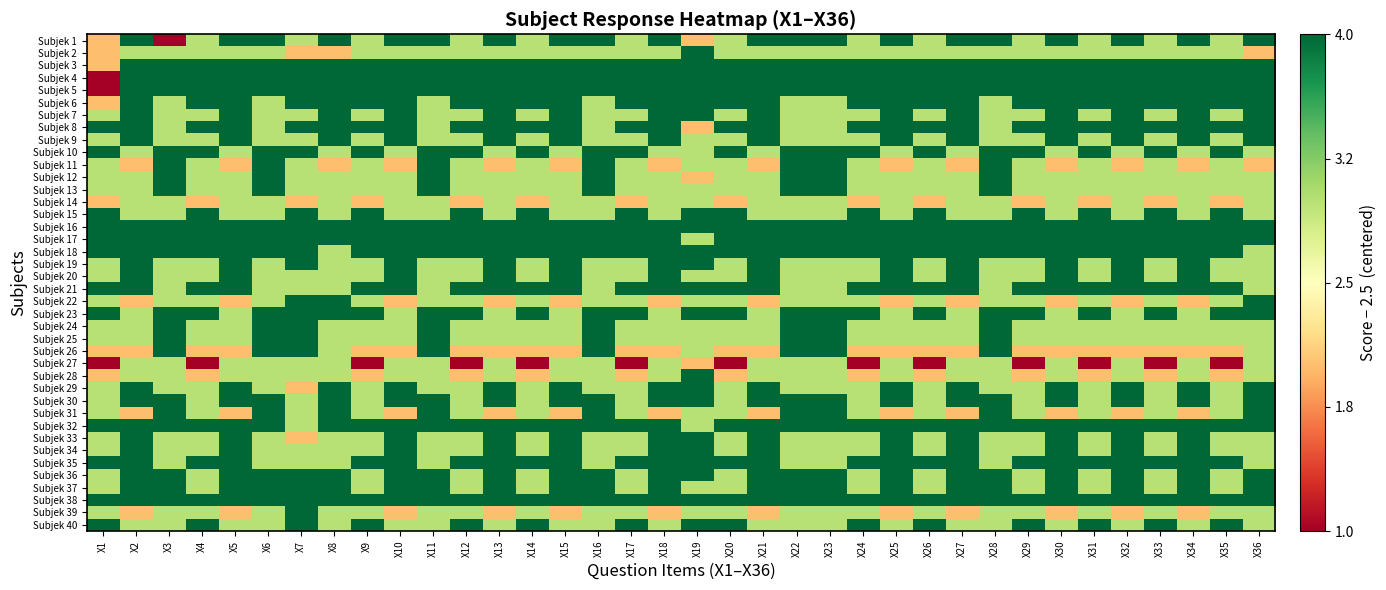

Reading right to left, list all the values displayed in this chart.

Subjek 1: X36=1.5	X35=0.5	X34=1.5	X33=0.5	X32=1.5	X31=0.5	X30=1.5	X29=0.5	X28=1.5	X27=1.5	X26=0.5	X25=1.5	X24=0.5	X23=1.5	X22=1.5	X21=1.5	X20=0.5	X19=-0.5	X18=1.5	X17=0.5	X16=1.5	X15=1.5	X14=0.5	X13=1.5	X12=0.5	X11=1.5	X10=1.5	X9=0.5	X8=1.5	X7=0.5	X6=1.5	X5=1.5	X4=0.5	X3=-1.5	X2=1.5	X1=-0.5
Subjek 2: X36=-0.5	X35=0.5	X34=0.5	X33=0.5	X32=0.5	X31=0.5	X30=0.5	X29=0.5	X28=0.5	X27=0.5	X26=0.5	X25=0.5	X24=0.5	X23=0.5	X22=0.5	X21=0.5	X20=0.5	X19=1.5	X18=0.5	X17=0.5	X16=0.5	X15=0.5	X14=0.5	X13=0.5	X12=0.5	X11=0.5	X10=0.5	X9=0.5	X8=-0.5	X7=-0.5	X6=0.5	X5=0.5	X4=0.5	X3=0.5	X2=0.5	X1=-0.5
Subjek 3: X36=1.5	X35=1.5	X34=1.5	X33=1.5	X32=1.5	X31=1.5	X30=1.5	X29=1.5	X28=1.5	X27=1.5	X26=1.5	X25=1.5	X24=1.5	X23=1.5	X22=1.5	X21=1.5	X20=1.5	X19=1.5	X18=1.5	X17=1.5	X16=1.5	X15=1.5	X14=1.5	X13=1.5	X12=1.5	X11=1.5	X10=1.5	X9=1.5	X8=1.5	X7=1.5	X6=1.5	X5=1.5	X4=1.5	X3=1.5	X2=1.5	X1=-0.5
Subjek 4: X36=1.5	X35=1.5	X34=1.5	X33=1.5	X32=1.5	X31=1.5	X30=1.5	X29=1.5	X28=1.5	X27=1.5	X26=1.5	X25=1.5	X24=1.5	X23=1.5	X22=1.5	X21=1.5	X20=1.5	X19=1.5	X18=1.5	X17=1.5	X16=1.5	X15=1.5	X14=1.5	X13=1.5	X12=1.5	X11=1.5	X10=1.5	X9=1.5	X8=1.5	X7=1.5	X6=1.5	X5=1.5	X4=1.5	X3=1.5	X2=1.5	X1=-1.5
Subjek 5: X36=1.5	X35=1.5	X34=1.5	X33=1.5	X32=1.5	X31=1.5	X30=1.5	X29=1.5	X28=1.5	X27=1.5	X26=1.5	X25=1.5	X24=1.5	X23=1.5	X22=1.5	X21=1.5	X20=1.5	X19=1.5	X18=1.5	X17=1.5	X16=1.5	X15=1.5	X14=1.5	X13=1.5	X12=1.5	X11=1.5	X10=1.5	X9=1.5	X8=1.5	X7=1.5	X6=1.5	X5=1.5	X4=1.5	X3=1.5	X2=1.5	X1=-1.5
Subjek 6: X36=1.5	X35=1.5	X34=1.5	X33=1.5	X32=1.5	X31=1.5	X30=1.5	X29=1.5	X28=0.5	X27=1.5	X26=1.5	X25=1.5	X24=1.5	X23=0.5	X22=0.5	X21=1.5	X20=1.5	X19=1.5	X18=1.5	X17=1.5	X16=0.5	X15=1.5	X14=1.5	X13=1.5	X12=1.5	X11=0.5	X10=1.5	X9=1.5	X8=1.5	X7=1.5	X6=0.5	X5=1.5	X4=1.5	X3=0.5	X2=1.5	X1=-0.5
Subjek 7: X36=1.5	X35=0.5	X34=1.5	X33=0.5	X32=1.5	X31=0.5	X30=1.5	X29=0.5	X28=0.5	X27=1.5	X26=0.5	X25=1.5	X24=0.5	X23=0.5	X22=0.5	X21=1.5	X20=0.5	X19=1.5	X18=1.5	X17=0.5	X16=0.5	X15=1.5	X14=0.5	X13=1.5	X12=0.5	X11=0.5	X10=1.5	X9=0.5	X8=1.5	X7=0.5	X6=0.5	X5=1.5	X4=0.5	X3=0.5	X2=1.5	X1=0.5
Subjek 8: X36=1.5	X35=1.5	X34=1.5	X33=1.5	X32=1.5	X31=1.5	X30=1.5	X29=1.5	X28=0.5	X27=1.5	X26=1.5	X25=1.5	X24=1.5	X23=0.5	X22=0.5	X21=1.5	X20=1.5	X19=-0.5	X18=1.5	X17=1.5	X16=0.5	X15=1.5	X14=1.5	X13=1.5	X12=1.5	X11=0.5	X10=1.5	X9=1.5	X8=1.5	X7=1.5	X6=0.5	X5=1.5	X4=1.5	X3=0.5	X2=1.5	X1=1.5
Subjek 9: X36=1.5	X35=0.5	X34=1.5	X33=0.5	X32=1.5	X31=0.5	X30=1.5	X29=0.5	X28=0.5	X27=1.5	X26=0.5	X25=1.5	X24=0.5	X23=0.5	X22=0.5	X21=1.5	X20=0.5	X19=0.5	X18=1.5	X17=0.5	X16=0.5	X15=1.5	X14=0.5	X13=1.5	X12=0.5	X11=0.5	X10=1.5	X9=0.5	X8=1.5	X7=0.5	X6=0.5	X5=1.5	X4=0.5	X3=0.5	X2=1.5	X1=0.5
Subjek 10: X36=0.5	X35=1.5	X34=0.5	X33=1.5	X32=0.5	X31=1.5	X30=0.5	X29=1.5	X28=1.5	X27=0.5	X26=1.5	X25=0.5	X24=1.5	X23=1.5	X22=1.5	X21=0.5	X20=1.5	X19=0.5	X18=0.5	X17=1.5	X16=1.5	X15=0.5	X14=1.5	X13=0.5	X12=1.5	X11=1.5	X10=0.5	X9=1.5	X8=0.5	X7=1.5	X6=1.5	X5=0.5	X4=1.5	X3=1.5	X2=0.5	X1=1.5
Subjek 11: X36=-0.5	X35=0.5	X34=-0.5	X33=0.5	X32=-0.5	X31=0.5	X30=-0.5	X29=0.5	X28=1.5	X27=-0.5	X26=0.5	X25=-0.5	X24=0.5	X23=1.5	X22=1.5	X21=-0.5	X20=0.5	X19=0.5	X18=-0.5	X17=0.5	X16=1.5	X15=-0.5	X14=0.5	X13=-0.5	X12=0.5	X11=1.5	X10=-0.5	X9=0.5	X8=-0.5	X7=0.5	X6=1.5	X5=-0.5	X4=0.5	X3=1.5	X2=-0.5	X1=0.5
Subjek 12: X36=0.5	X35=0.5	X34=0.5	X33=0.5	X32=0.5	X31=0.5	X30=0.5	X29=0.5	X28=1.5	X27=0.5	X26=0.5	X25=0.5	X24=0.5	X23=1.5	X22=1.5	X21=0.5	X20=0.5	X19=-0.5	X18=0.5	X17=0.5	X16=1.5	X15=0.5	X14=0.5	X13=0.5	X12=0.5	X11=1.5	X10=0.5	X9=0.5	X8=0.5	X7=0.5	X6=1.5	X5=0.5	X4=0.5	X3=1.5	X2=0.5	X1=0.5
Subjek 13: X36=0.5	X35=0.5	X34=0.5	X33=0.5	X32=0.5	X31=0.5	X30=0.5	X29=0.5	X28=1.5	X27=0.5	X26=0.5	X25=0.5	X24=0.5	X23=1.5	X22=1.5	X21=0.5	X20=0.5	X19=0.5	X18=0.5	X17=0.5	X16=1.5	X15=0.5	X14=0.5	X13=0.5	X12=0.5	X11=1.5	X10=0.5	X9=0.5	X8=0.5	X7=0.5	X6=1.5	X5=0.5	X4=0.5	X3=1.5	X2=0.5	X1=0.5
Subjek 14: X36=0.5	X35=-0.5	X34=0.5	X33=-0.5	X32=0.5	X31=-0.5	X30=0.5	X29=-0.5	X28=0.5	X27=0.5	X26=-0.5	X25=0.5	X24=-0.5	X23=0.5	X22=0.5	X21=0.5	X20=-0.5	X19=0.5	X18=0.5	X17=-0.5	X16=0.5	X15=0.5	X14=-0.5	X13=0.5	X12=-0.5	X11=0.5	X10=0.5	X9=-0.5	X8=0.5	X7=-0.5	X6=0.5	X5=0.5	X4=-0.5	X3=0.5	X2=0.5	X1=-0.5
Subjek 15: X36=0.5	X35=1.5	X34=0.5	X33=1.5	X32=0.5	X31=1.5	X30=0.5	X29=1.5	X28=0.5	X27=0.5	X26=1.5	X25=0.5	X24=1.5	X23=0.5	X22=0.5	X21=0.5	X20=1.5	X19=1.5	X18=0.5	X17=1.5	X16=0.5	X15=0.5	X14=1.5	X13=0.5	X12=1.5	X11=0.5	X10=0.5	X9=1.5	X8=0.5	X7=1.5	X6=0.5	X5=0.5	X4=1.5	X3=0.5	X2=0.5	X1=1.5
Subjek 16: X36=1.5	X35=1.5	X34=1.5	X33=1.5	X32=1.5	X31=1.5	X30=1.5	X29=1.5	X28=1.5	X27=1.5	X26=1.5	X25=1.5	X24=1.5	X23=1.5	X22=1.5	X21=1.5	X20=1.5	X19=1.5	X18=1.5	X17=1.5	X16=1.5	X15=1.5	X14=1.5	X13=1.5	X12=1.5	X11=1.5	X10=1.5	X9=1.5	X8=1.5	X7=1.5	X6=1.5	X5=1.5	X4=1.5	X3=1.5	X2=1.5	X1=1.5
Subjek 17: X36=1.5	X35=1.5	X34=1.5	X33=1.5	X32=1.5	X31=1.5	X30=1.5	X29=1.5	X28=1.5	X27=1.5	X26=1.5	X25=1.5	X24=1.5	X23=1.5	X22=1.5	X21=1.5	X20=1.5	X19=0.5	X18=1.5	X17=1.5	X16=1.5	X15=1.5	X14=1.5	X13=1.5	X12=1.5	X11=1.5	X10=1.5	X9=1.5	X8=1.5	X7=1.5	X6=1.5	X5=1.5	X4=1.5	X3=1.5	X2=1.5	X1=1.5
Subjek 18: X36=0.5	X35=1.5	X34=1.5	X33=1.5	X32=1.5	X31=1.5	X30=1.5	X29=1.5	X28=1.5	X27=1.5	X26=1.5	X25=1.5	X24=1.5	X23=1.5	X22=1.5	X21=1.5	X20=1.5	X19=1.5	X18=1.5	X17=1.5	X16=1.5	X15=1.5	X14=1.5	X13=1.5	X12=1.5	X11=1.5	X10=1.5	X9=1.5	X8=0.5	X7=1.5	X6=1.5	X5=1.5	X4=1.5	X3=1.5	X2=1.5	X1=1.5
Subjek 19: X36=0.5	X35=0.5	X34=1.5	X33=0.5	X32=1.5	X31=0.5	X30=1.5	X29=0.5	X28=0.5	X27=1.5	X26=0.5	X25=1.5	X24=0.5	X23=0.5	X22=0.5	X21=1.5	X20=0.5	X19=1.5	X18=1.5	X17=0.5	X16=0.5	X15=1.5	X14=0.5	X13=1.5	X12=0.5	X11=0.5	X10=1.5	X9=0.5	X8=0.5	X7=1.5	X6=0.5	X5=1.5	X4=0.5	X3=0.5	X2=1.5	X1=0.5
Subjek 20: X36=0.5	X35=0.5	X34=1.5	X33=0.5	X32=1.5	X31=0.5	X30=1.5	X29=0.5	X28=0.5	X27=1.5	X26=0.5	X25=1.5	X24=0.5	X23=0.5	X22=0.5	X21=1.5	X20=0.5	X19=0.5	X18=1.5	X17=0.5	X16=0.5	X15=1.5	X14=0.5	X13=1.5	X12=0.5	X11=0.5	X10=1.5	X9=0.5	X8=0.5	X7=0.5	X6=0.5	X5=1.5	X4=0.5	X3=0.5	X2=1.5	X1=0.5
Subjek 21: X36=0.5	X35=1.5	X34=1.5	X33=1.5	X32=1.5	X31=1.5	X30=1.5	X29=1.5	X28=0.5	X27=1.5	X26=1.5	X25=1.5	X24=1.5	X23=0.5	X22=0.5	X21=1.5	X20=1.5	X19=1.5	X18=1.5	X17=1.5	X16=0.5	X15=1.5	X14=1.5	X13=1.5	X12=1.5	X11=0.5	X10=1.5	X9=1.5	X8=0.5	X7=0.5	X6=0.5	X5=1.5	X4=1.5	X3=0.5	X2=1.5	X1=1.5
Subjek 22: X36=1.5	X35=0.5	X34=-0.5	X33=0.5	X32=-0.5	X31=0.5	X30=-0.5	X29=0.5	X28=0.5	X27=-0.5	X26=0.5	X25=-0.5	X24=0.5	X23=0.5	X22=0.5	X21=-0.5	X20=0.5	X19=0.5	X18=-0.5	X17=0.5	X16=0.5	X15=-0.5	X14=0.5	X13=-0.5	X12=0.5	X11=0.5	X10=-0.5	X9=0.5	X8=1.5	X7=1.5	X6=0.5	X5=-0.5	X4=0.5	X3=0.5	X2=-0.5	X1=0.5
Subjek 23: X36=1.5	X35=1.5	X34=0.5	X33=1.5	X32=0.5	X31=1.5	X30=0.5	X29=1.5	X28=1.5	X27=0.5	X26=1.5	X25=0.5	X24=1.5	X23=1.5	X22=1.5	X21=0.5	X20=1.5	X19=1.5	X18=0.5	X17=1.5	X16=1.5	X15=0.5	X14=1.5	X13=0.5	X12=1.5	X11=1.5	X10=0.5	X9=1.5	X8=1.5	X7=1.5	X6=1.5	X5=0.5	X4=1.5	X3=1.5	X2=0.5	X1=1.5
Subjek 24: X36=0.5	X35=0.5	X34=0.5	X33=0.5	X32=0.5	X31=0.5	X30=0.5	X29=0.5	X28=1.5	X27=0.5	X26=0.5	X25=0.5	X24=0.5	X23=1.5	X22=1.5	X21=0.5	X20=0.5	X19=0.5	X18=0.5	X17=0.5	X16=1.5	X15=0.5	X14=0.5	X13=0.5	X12=0.5	X11=1.5	X10=0.5	X9=0.5	X8=0.5	X7=1.5	X6=1.5	X5=0.5	X4=0.5	X3=1.5	X2=0.5	X1=0.5
Subjek 25: X36=0.5	X35=0.5	X34=0.5	X33=0.5	X32=0.5	X31=0.5	X30=0.5	X29=0.5	X28=1.5	X27=0.5	X26=0.5	X25=0.5	X24=0.5	X23=1.5	X22=1.5	X21=0.5	X20=0.5	X19=0.5	X18=0.5	X17=0.5	X16=1.5	X15=0.5	X14=0.5	X13=0.5	X12=0.5	X11=1.5	X10=0.5	X9=0.5	X8=0.5	X7=1.5	X6=1.5	X5=0.5	X4=0.5	X3=1.5	X2=0.5	X1=0.5
Subjek 26: X36=0.5	X35=-0.5	X34=-0.5	X33=-0.5	X32=-0.5	X31=-0.5	X30=-0.5	X29=-0.5	X28=1.5	X27=-0.5	X26=-0.5	X25=-0.5	X24=-0.5	X23=1.5	X22=1.5	X21=-0.5	X20=-0.5	X19=0.5	X18=-0.5	X17=-0.5	X16=1.5	X15=-0.5	X14=-0.5	X13=-0.5	X12=-0.5	X11=1.5	X10=-0.5	X9=-0.5	X8=0.5	X7=1.5	X6=1.5	X5=-0.5	X4=-0.5	X3=1.5	X2=-0.5	X1=-0.5
Subjek 27: X36=0.5	X35=-1.5	X34=0.5	X33=-1.5	X32=0.5	X31=-1.5	X30=0.5	X29=-1.5	X28=0.5	X27=0.5	X26=-1.5	X25=0.5	X24=-1.5	X23=0.5	X22=0.5	X21=0.5	X20=-1.5	X19=-0.5	X18=0.5	X17=-1.5	X16=0.5	X15=0.5	X14=-1.5	X13=0.5	X12=-1.5	X11=0.5	X10=0.5	X9=-1.5	X8=0.5	X7=0.5	X6=0.5	X5=0.5	X4=-1.5	X3=0.5	X2=0.5	X1=-1.5
Subjek 28: X36=0.5	X35=-0.5	X34=0.5	X33=-0.5	X32=0.5	X31=-0.5	X30=0.5	X29=-0.5	X28=0.5	X27=0.5	X26=-0.5	X25=0.5	X24=-0.5	X23=0.5	X22=0.5	X21=0.5	X20=-0.5	X19=1.5	X18=0.5	X17=-0.5	X16=0.5	X15=0.5	X14=-0.5	X13=0.5	X12=-0.5	X11=0.5	X10=0.5	X9=-0.5	X8=0.5	X7=0.5	X6=0.5	X5=0.5	X4=-0.5	X3=0.5	X2=0.5	X1=-0.5
Subjek 29: X36=1.5	X35=0.5	X34=1.5	X33=0.5	X32=1.5	X31=0.5	X30=1.5	X29=0.5	X28=0.5	X27=1.5	X26=0.5	X25=1.5	X24=0.5	X23=0.5	X22=0.5	X21=1.5	X20=0.5	X19=1.5	X18=1.5	X17=0.5	X16=0.5	X15=1.5	X14=0.5	X13=1.5	X12=0.5	X11=0.5	X10=1.5	X9=0.5	X8=1.5	X7=-0.5	X6=0.5	X5=1.5	X4=0.5	X3=0.5	X2=1.5	X1=0.5
Subjek 30: X36=1.5	X35=0.5	X34=1.5	X33=0.5	X32=1.5	X31=0.5	X30=1.5	X29=0.5	X28=1.5	X27=1.5	X26=0.5	X25=1.5	X24=0.5	X23=1.5	X22=1.5	X21=1.5	X20=0.5	X19=1.5	X18=1.5	X17=0.5	X16=1.5	X15=1.5	X14=0.5	X13=1.5	X12=0.5	X11=1.5	X10=1.5	X9=0.5	X8=1.5	X7=0.5	X6=1.5	X5=1.5	X4=0.5	X3=1.5	X2=1.5	X1=0.5
Subjek 31: X36=1.5	X35=0.5	X34=-0.5	X33=0.5	X32=-0.5	X31=0.5	X30=-0.5	X29=0.5	X28=1.5	X27=-0.5	X26=0.5	X25=-0.5	X24=0.5	X23=1.5	X22=1.5	X21=-0.5	X20=0.5	X19=0.5	X18=-0.5	X17=0.5	X16=1.5	X15=-0.5	X14=0.5	X13=-0.5	X12=0.5	X11=1.5	X10=-0.5	X9=0.5	X8=1.5	X7=0.5	X6=1.5	X5=-0.5	X4=0.5	X3=1.5	X2=-0.5	X1=0.5
Subjek 32: X36=1.5	X35=1.5	X34=1.5	X33=1.5	X32=1.5	X31=1.5	X30=1.5	X29=1.5	X28=1.5	X27=1.5	X26=1.5	X25=1.5	X24=1.5	X23=1.5	X22=1.5	X21=1.5	X20=1.5	X19=0.5	X18=1.5	X17=1.5	X16=1.5	X15=1.5	X14=1.5	X13=1.5	X12=1.5	X11=1.5	X10=1.5	X9=1.5	X8=1.5	X7=0.5	X6=1.5	X5=1.5	X4=1.5	X3=1.5	X2=1.5	X1=1.5
Subjek 33: X36=0.5	X35=0.5	X34=1.5	X33=0.5	X32=1.5	X31=0.5	X30=1.5	X29=0.5	X28=0.5	X27=1.5	X26=0.5	X25=1.5	X24=0.5	X23=0.5	X22=0.5	X21=1.5	X20=0.5	X19=1.5	X18=1.5	X17=0.5	X16=0.5	X15=1.5	X14=0.5	X13=1.5	X12=0.5	X11=0.5	X10=1.5	X9=0.5	X8=0.5	X7=-0.5	X6=0.5	X5=1.5	X4=0.5	X3=0.5	X2=1.5	X1=0.5
Subjek 34: X36=0.5	X35=0.5	X34=1.5	X33=0.5	X32=1.5	X31=0.5	X30=1.5	X29=0.5	X28=0.5	X27=1.5	X26=0.5	X25=1.5	X24=0.5	X23=0.5	X22=0.5	X21=1.5	X20=0.5	X19=1.5	X18=1.5	X17=0.5	X16=0.5	X15=1.5	X14=0.5	X13=1.5	X12=0.5	X11=0.5	X10=1.5	X9=0.5	X8=0.5	X7=0.5	X6=0.5	X5=1.5	X4=0.5	X3=0.5	X2=1.5	X1=0.5
Subjek 35: X36=0.5	X35=1.5	X34=1.5	X33=1.5	X32=1.5	X31=1.5	X30=1.5	X29=1.5	X28=0.5	X27=1.5	X26=1.5	X25=1.5	X24=1.5	X23=0.5	X22=0.5	X21=1.5	X20=1.5	X19=1.5	X18=1.5	X17=1.5	X16=0.5	X15=1.5	X14=1.5	X13=1.5	X12=1.5	X11=0.5	X10=1.5	X9=1.5	X8=0.5	X7=0.5	X6=0.5	X5=1.5	X4=1.5	X3=0.5	X2=1.5	X1=1.5
Subjek 36: X36=1.5	X35=0.5	X34=1.5	X33=0.5	X32=1.5	X31=0.5	X30=1.5	X29=0.5	X28=1.5	X27=1.5	X26=0.5	X25=1.5	X24=0.5	X23=1.5	X22=1.5	X21=1.5	X20=0.5	X19=1.5	X18=1.5	X17=0.5	X16=1.5	X15=1.5	X14=0.5	X13=1.5	X12=0.5	X11=1.5	X10=1.5	X9=0.5	X8=1.5	X7=1.5	X6=1.5	X5=1.5	X4=0.5	X3=1.5	X2=1.5	X1=0.5
Subjek 37: X36=1.5	X35=0.5	X34=1.5	X33=0.5	X32=1.5	X31=0.5	X30=1.5	X29=0.5	X28=1.5	X27=1.5	X26=0.5	X25=1.5	X24=0.5	X23=1.5	X22=1.5	X21=1.5	X20=0.5	X19=0.5	X18=1.5	X17=0.5	X16=1.5	X15=1.5	X14=0.5	X13=1.5	X12=0.5	X11=1.5	X10=1.5	X9=0.5	X8=1.5	X7=1.5	X6=1.5	X5=1.5	X4=0.5	X3=1.5	X2=1.5	X1=0.5
Subjek 38: X36=1.5	X35=1.5	X34=1.5	X33=1.5	X32=1.5	X31=1.5	X30=1.5	X29=1.5	X28=1.5	X27=1.5	X26=1.5	X25=1.5	X24=1.5	X23=1.5	X22=1.5	X21=1.5	X20=1.5	X19=1.5	X18=1.5	X17=1.5	X16=1.5	X15=1.5	X14=1.5	X13=1.5	X12=1.5	X11=1.5	X10=1.5	X9=1.5	X8=1.5	X7=1.5	X6=1.5	X5=1.5	X4=1.5	X3=1.5	X2=1.5	X1=1.5
Subjek 39: X36=0.5	X35=0.5	X34=-0.5	X33=0.5	X32=-0.5	X31=0.5	X30=-0.5	X29=0.5	X28=0.5	X27=-0.5	X26=0.5	X25=-0.5	X24=0.5	X23=0.5	X22=0.5	X21=-0.5	X20=0.5	X19=0.5	X18=-0.5	X17=0.5	X16=0.5	X15=-0.5	X14=0.5	X13=-0.5	X12=0.5	X11=0.5	X10=-0.5	X9=0.5	X8=0.5	X7=1.5	X6=0.5	X5=-0.5	X4=0.5	X3=0.5	X2=-0.5	X1=0.5
Subjek 40: X36=0.5	X35=1.5	X34=0.5	X33=1.5	X32=0.5	X31=1.5	X30=0.5	X29=1.5	X28=0.5	X27=0.5	X26=1.5	X25=0.5	X24=1.5	X23=0.5	X22=0.5	X21=0.5	X20=1.5	X19=1.5	X18=0.5	X17=1.5	X16=0.5	X15=0.5	X14=1.5	X13=0.5	X12=1.5	X11=0.5	X10=0.5	X9=1.5	X8=0.5	X7=1.5	X6=0.5	X5=0.5	X4=1.5	X3=0.5	X2=0.5	X1=1.5